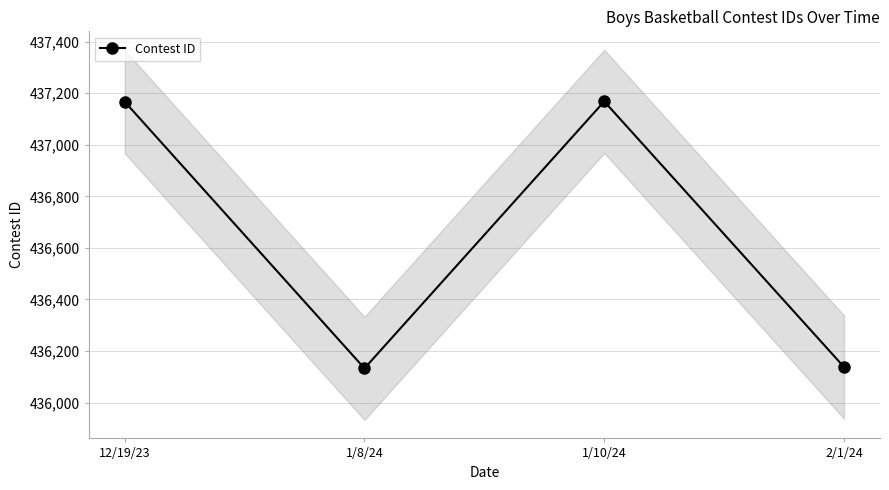

What is the value of the 3rd point from the left?

437168